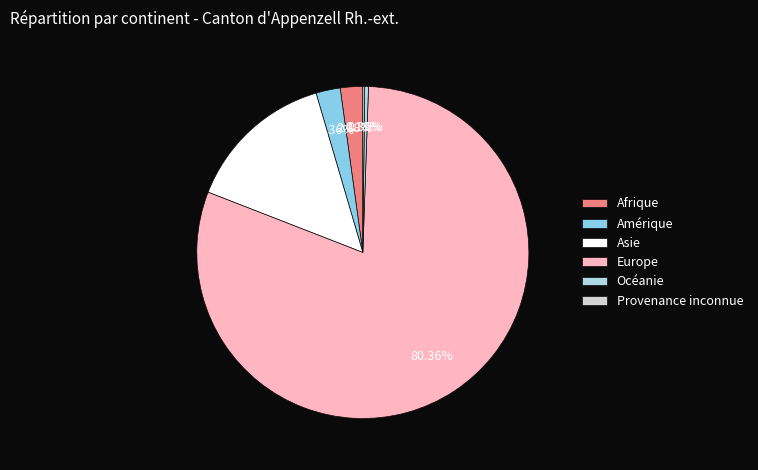

How much of the chart is everything except Amérique?

97.6%